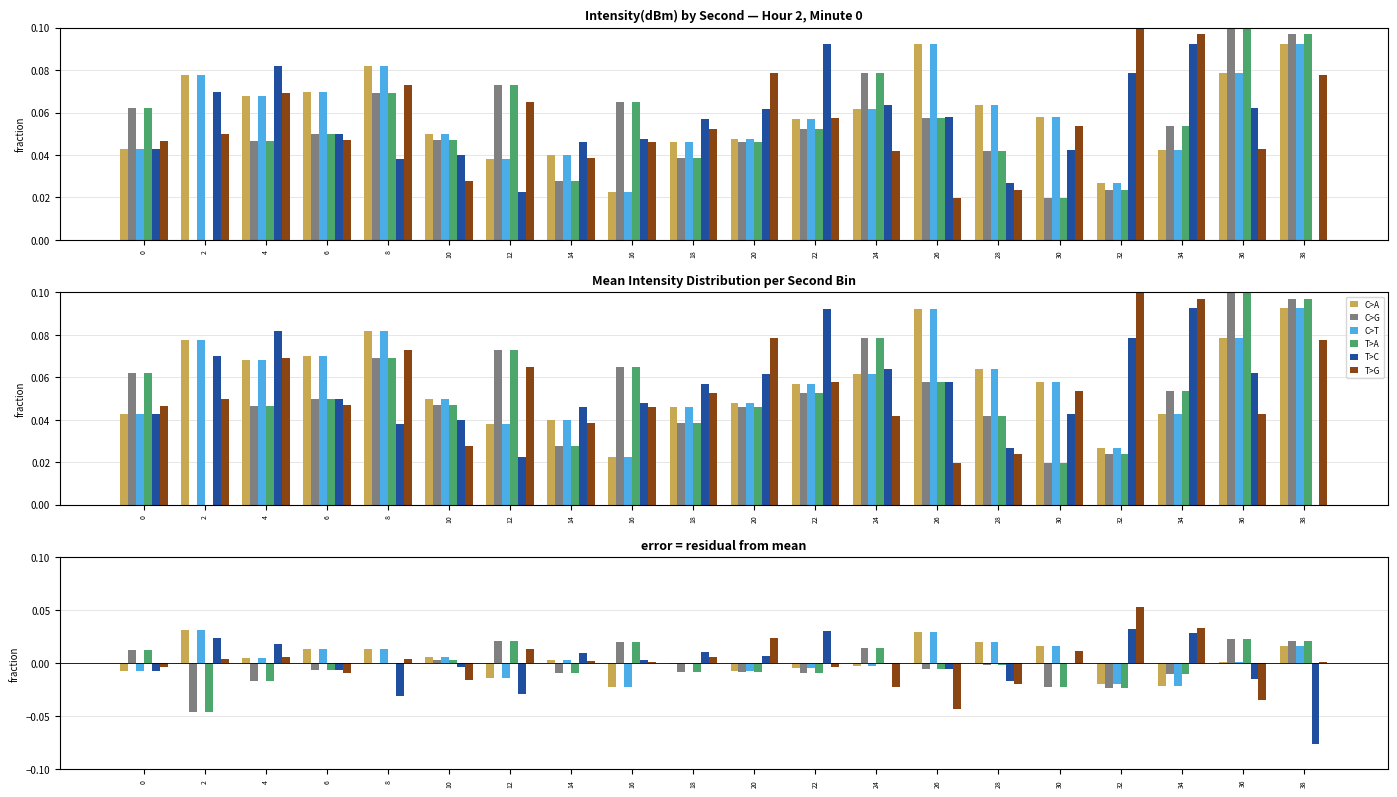

At which label does T>A reach its minimum?

2